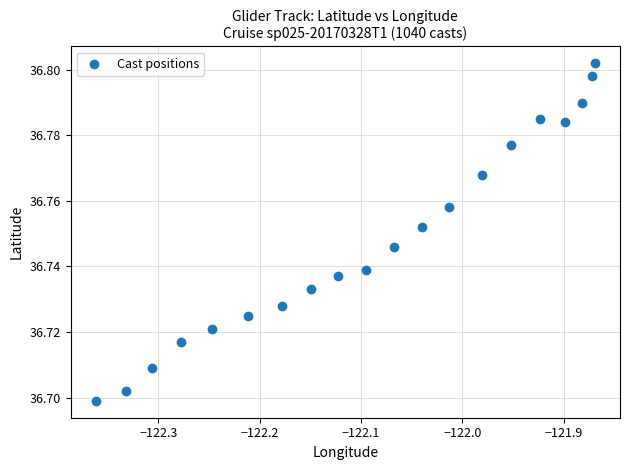

What is the range of X values (max minus min)?

0.5